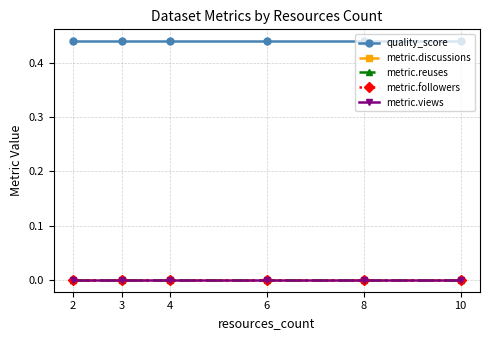

True or false: metric.discussions and metric.reuses intersect in this chart.

False